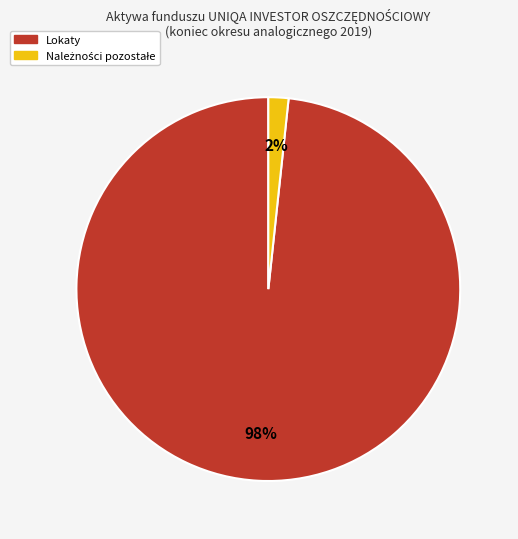

To the nearest percent, what is the average slice percentage?

50%